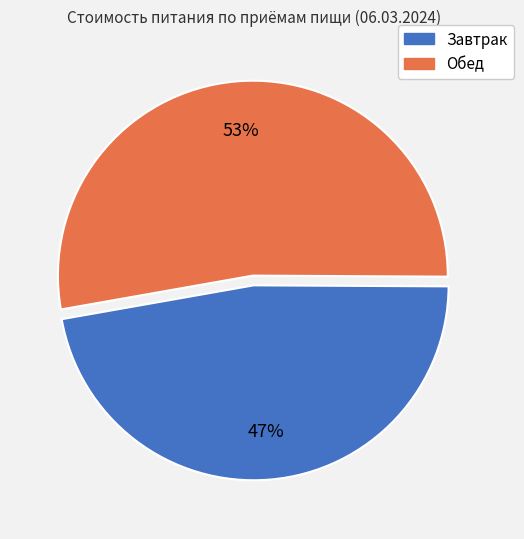

The Обед slice represents 60% of the pie. True or false?

False